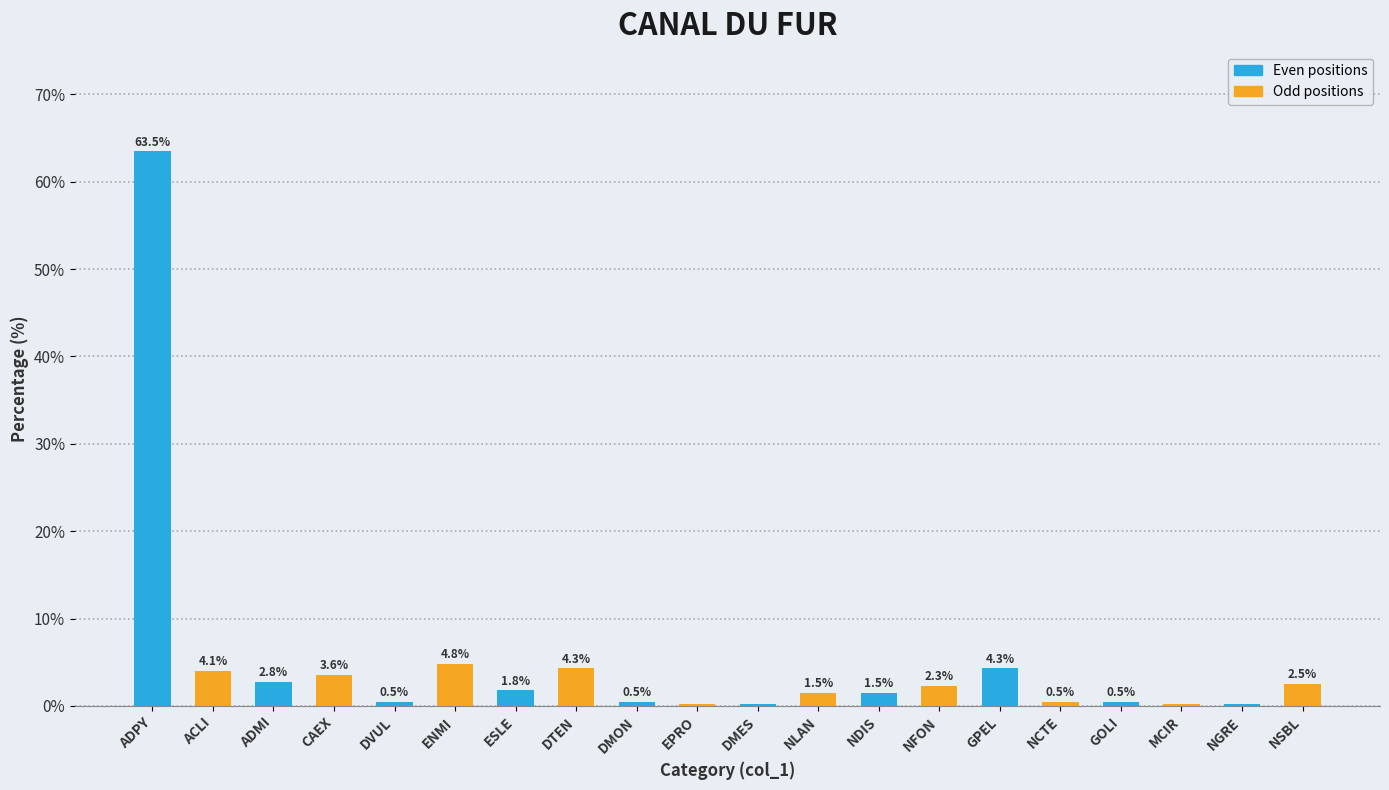

True or false: the data shows 0.5 at DVUL.

True